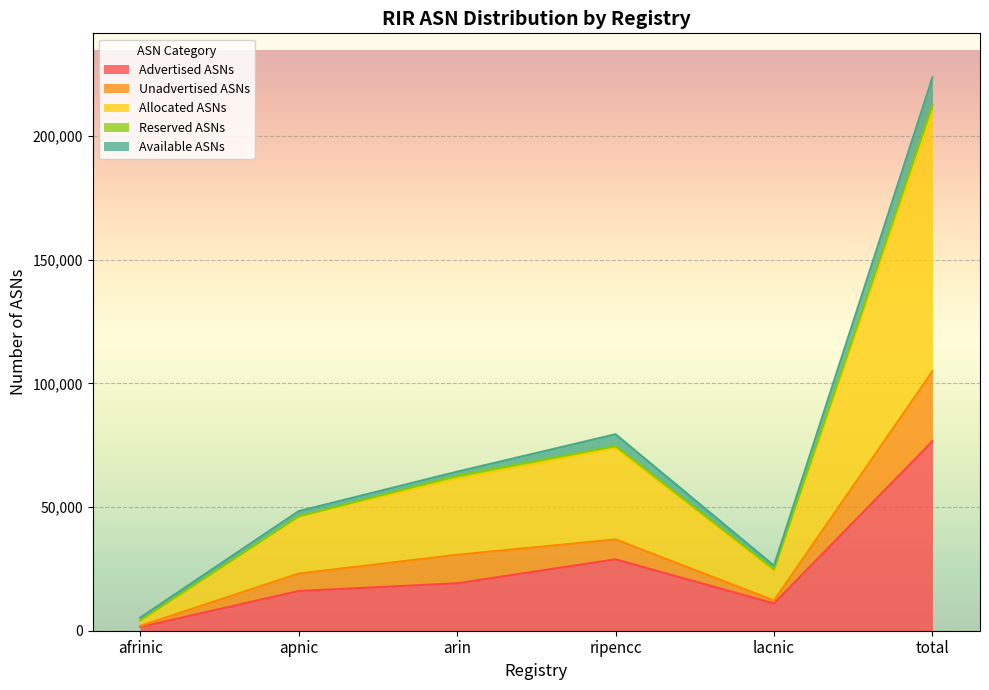

Which category has the highest value in the Advertised ASNs series?

total